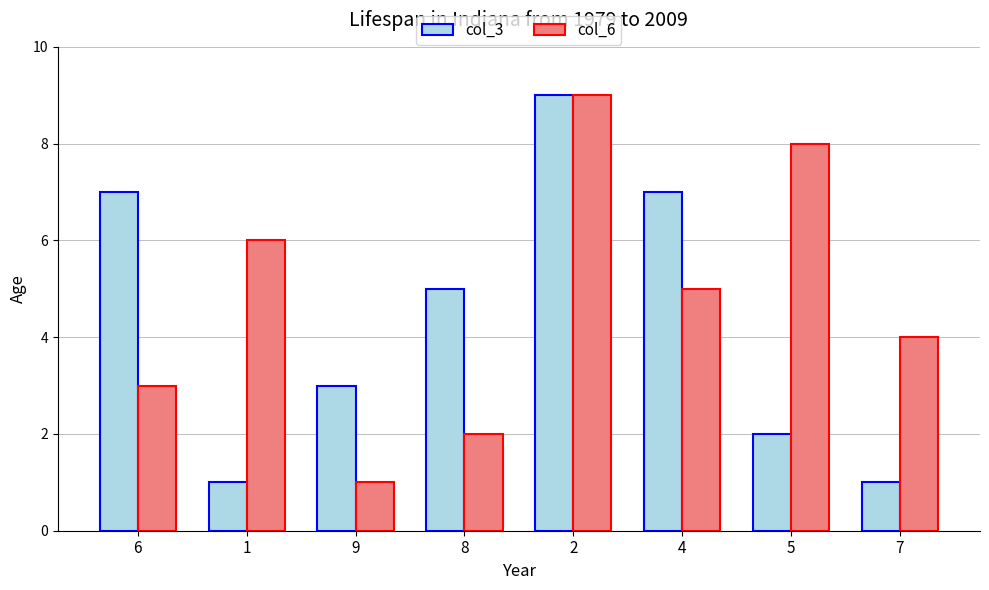

Which series changed the most between 1 and 7?

col_6